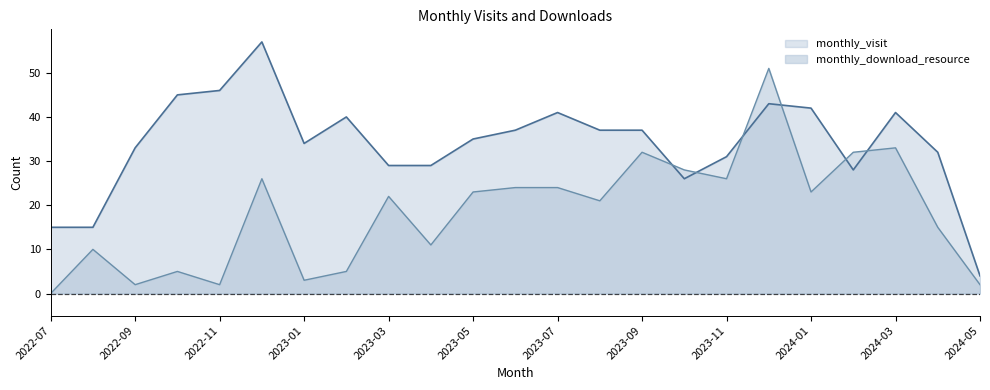

Between 2022-07 and 2022-08, which is larger?

2022-07